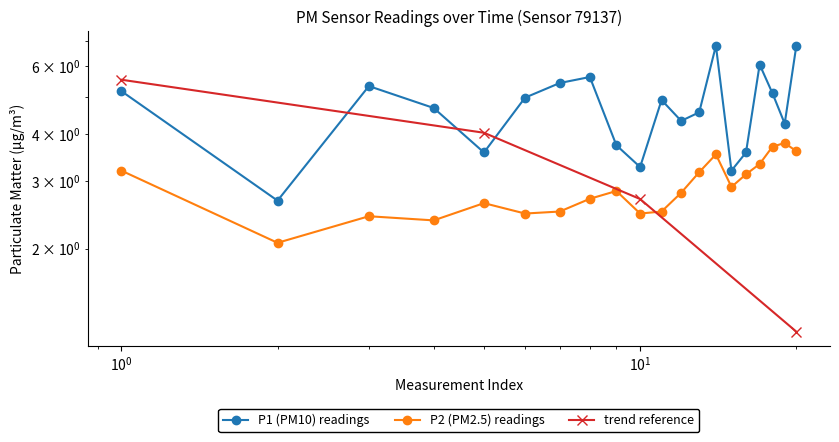

Count the number of categories in the chart.

20